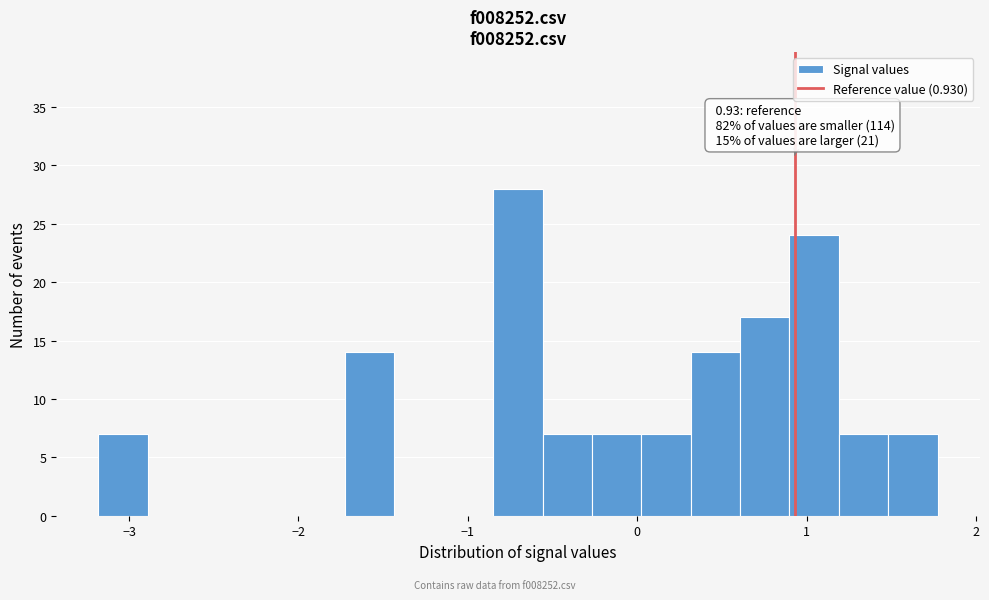

Read against the x-axis, roughly where is the centre of the tallest bar?

-0.7